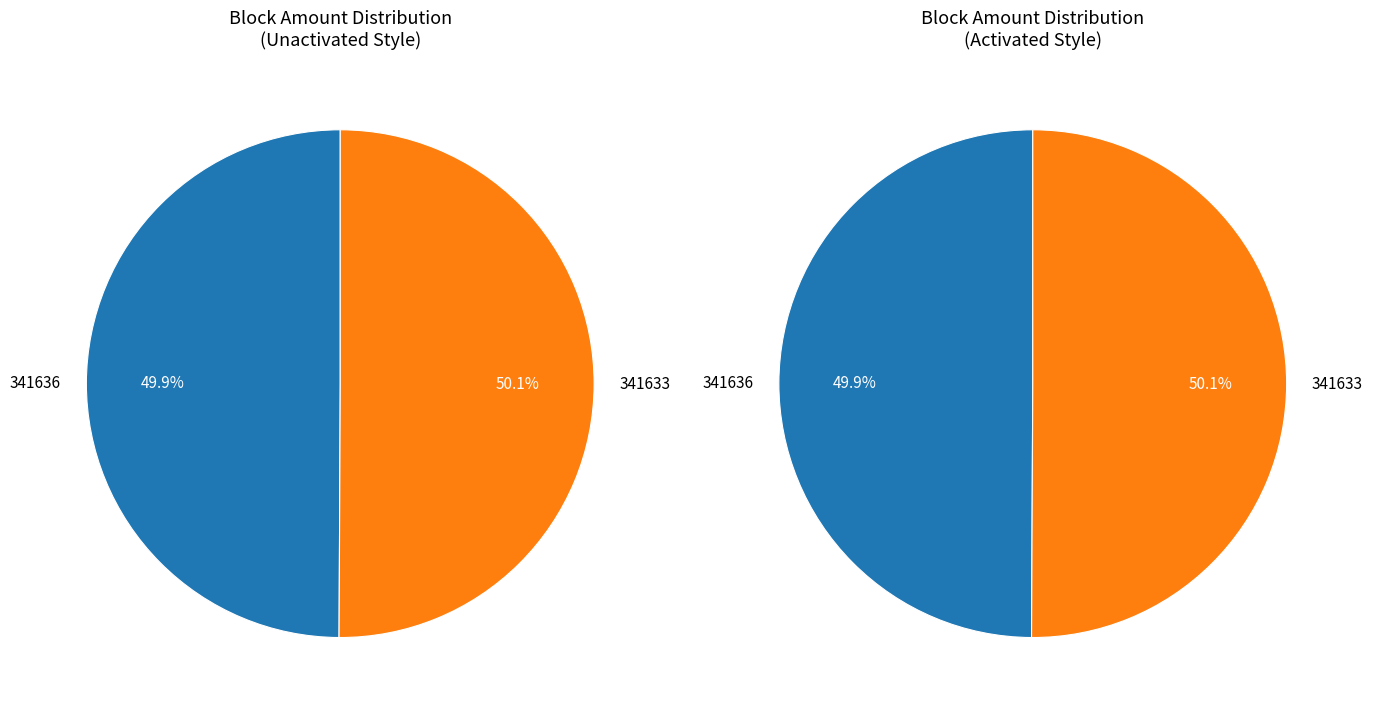

Count the number of slices in the pie.

2